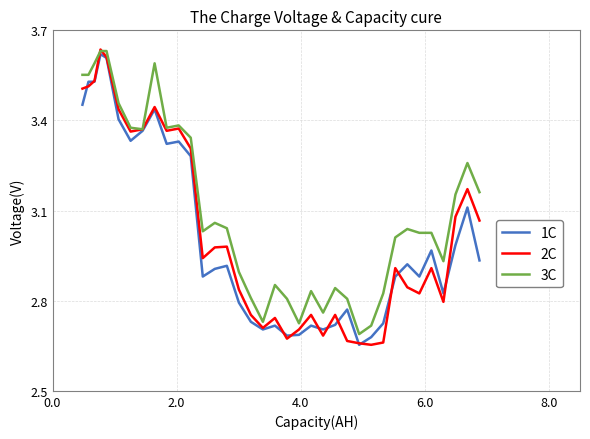

What is the sum of all 3C values?

111.9